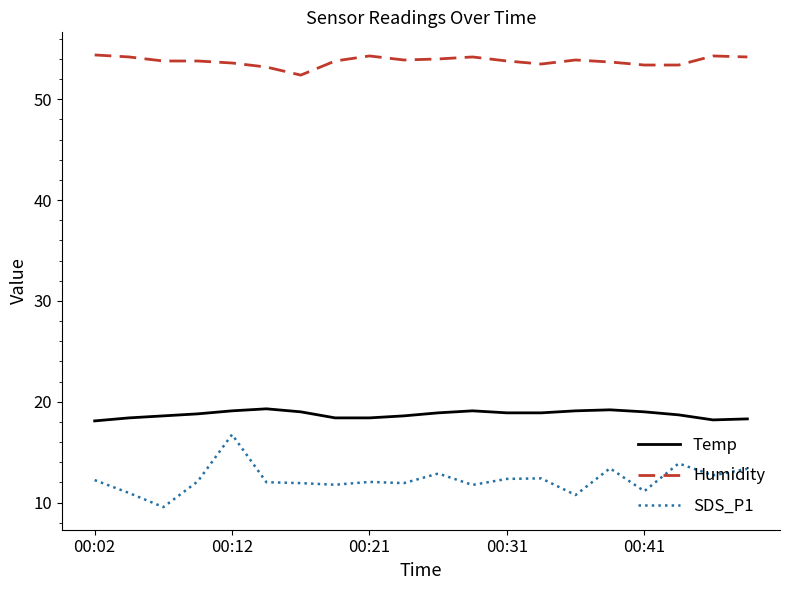

What is the difference between the maximum and minimum values in the Temp series?

1.2